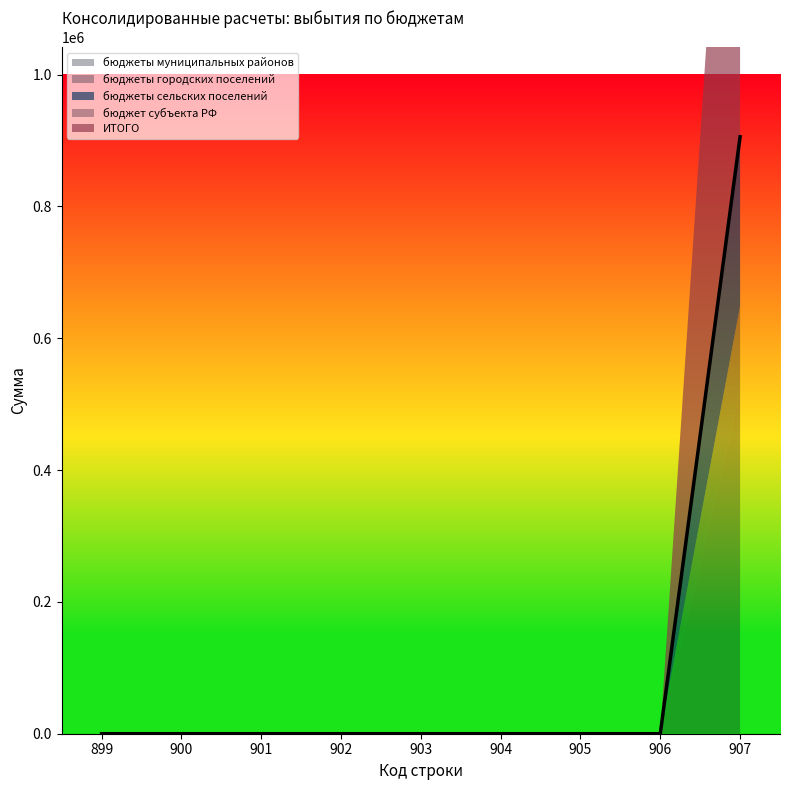

At which category is the sum across all series the highest?

907